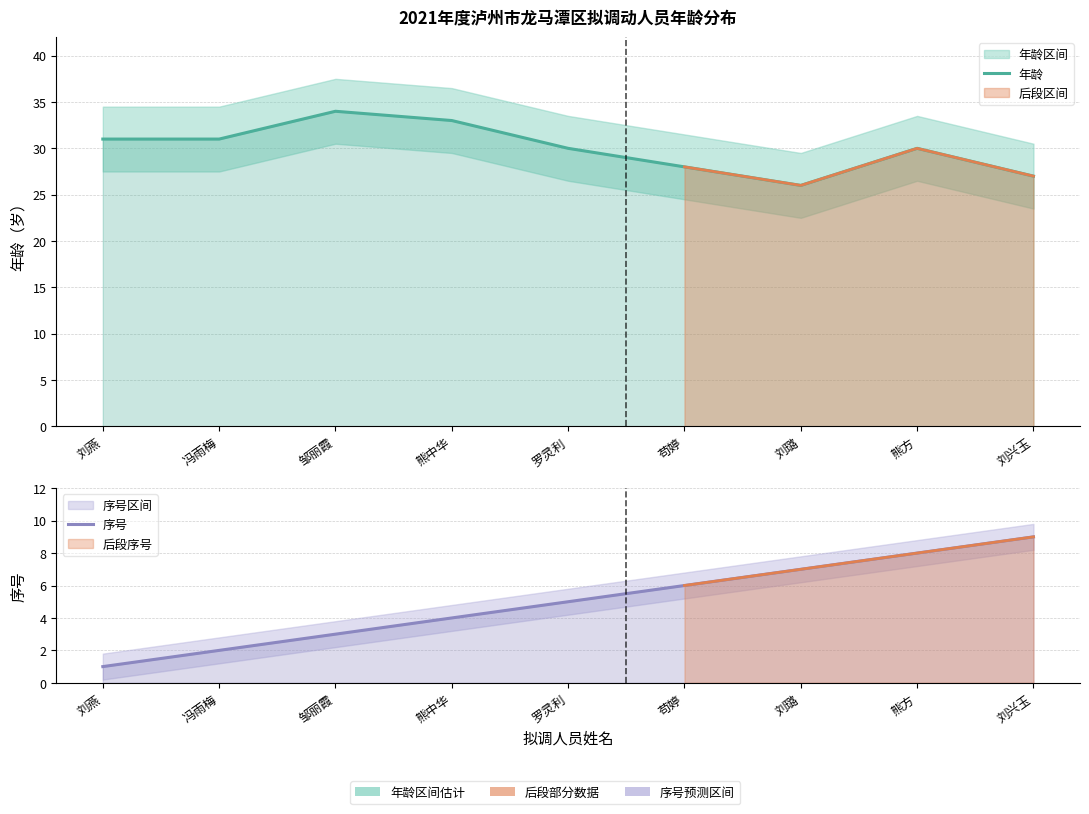

What is the total value across all series at 熊中华?

37